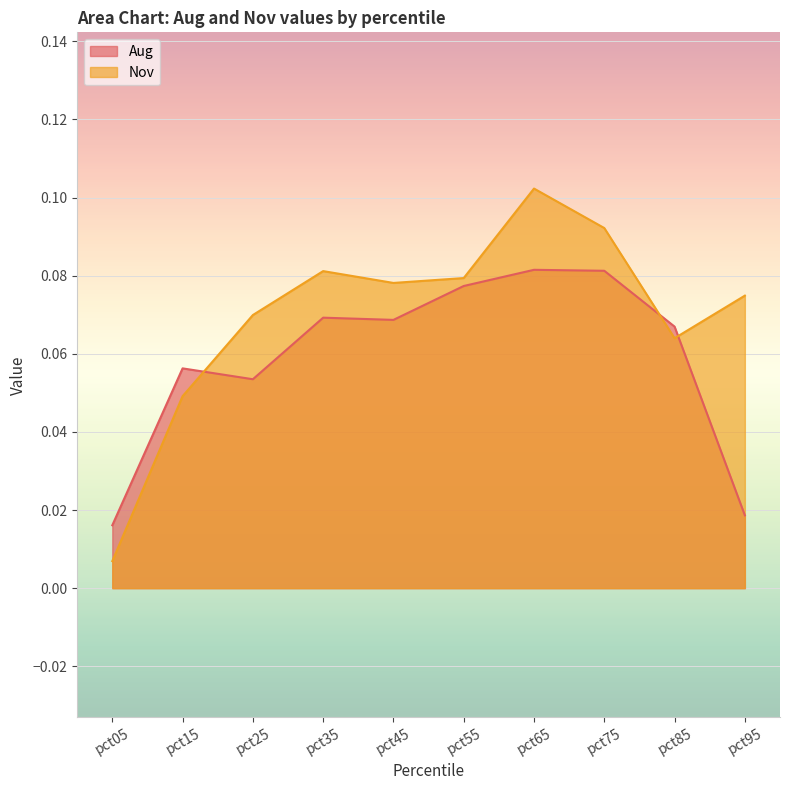

At which label does Aug reach its peak?

pct65